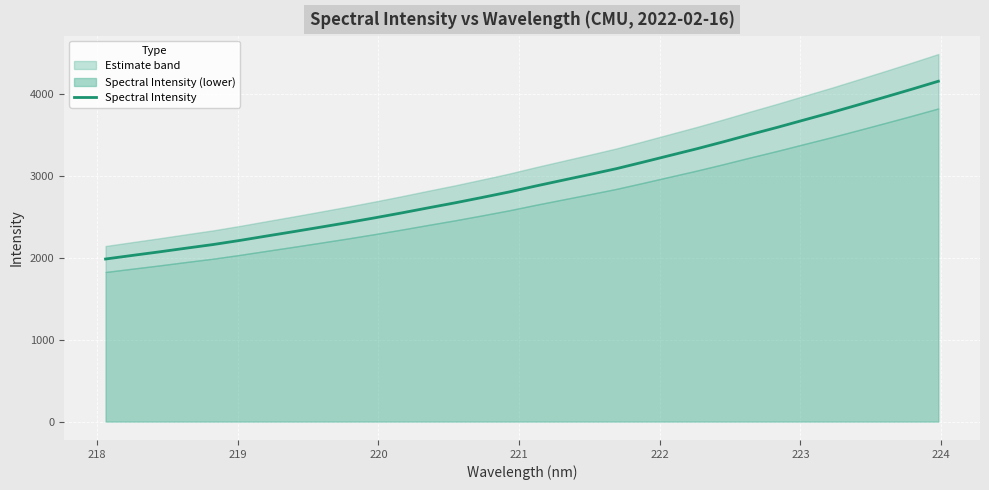

What is the value of the 6th point from the left?

2212.6